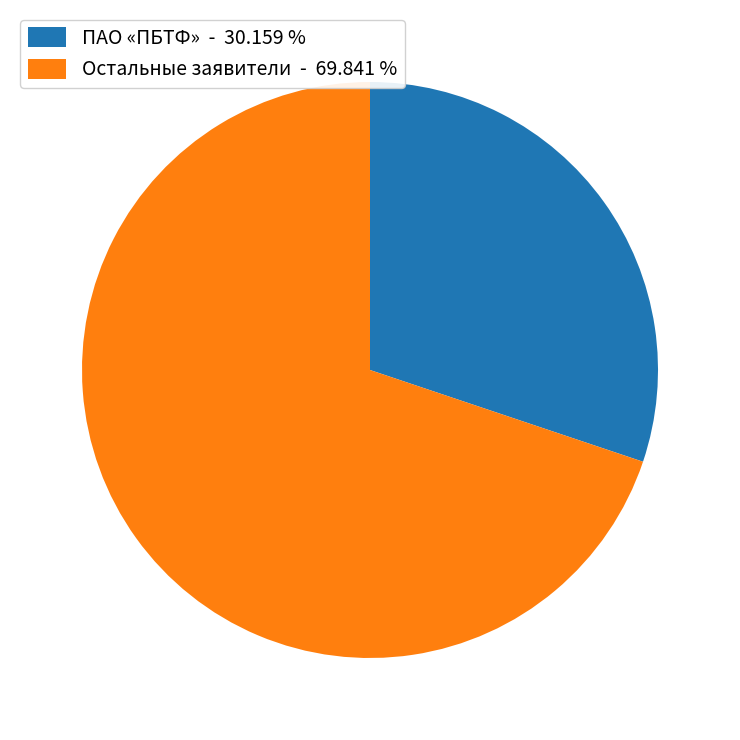

How many slices are in this pie chart?

2